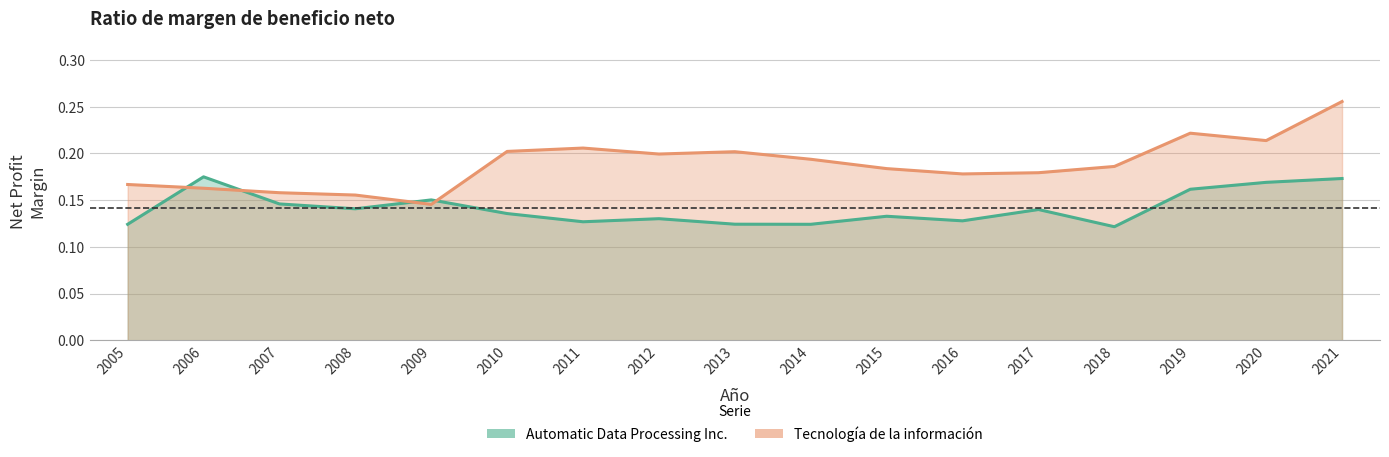

How many lines are shown in the chart?

2